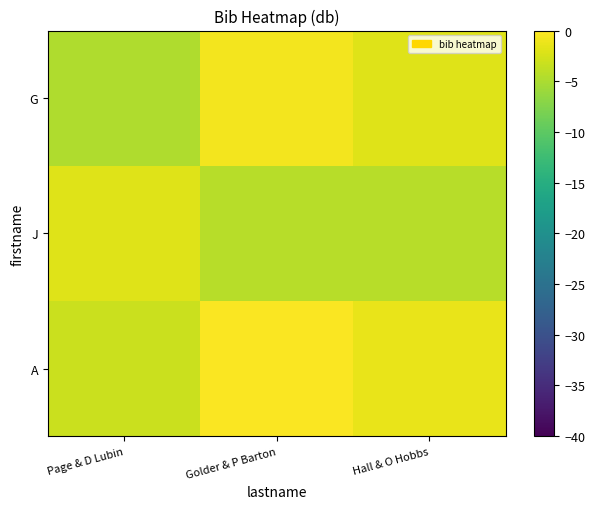

Reading left to right, extract all data points from this chart.

A: Page & D Lubin=-3.1	Golder & P Barton=-0.2	Hall & O Hobbs=-1.3
J: Page & D Lubin=-2.0	Golder & P Barton=-4.2	Hall & O Hobbs=-4.2
G: Page & D Lubin=-4.7	Golder & P Barton=-0.7	Hall & O Hobbs=-2.0